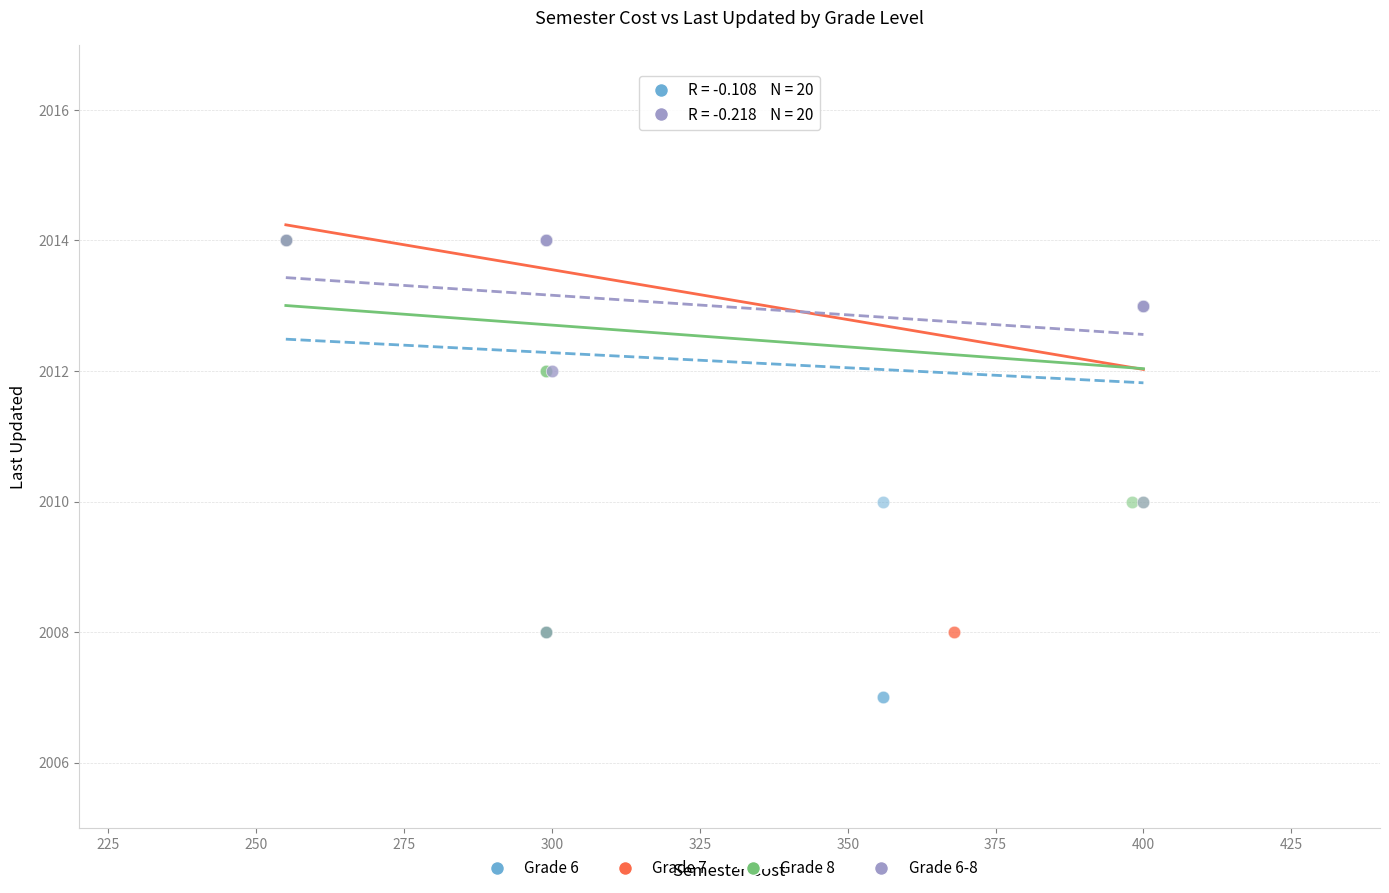

Which series contains the lowest Y value?

Grade 6